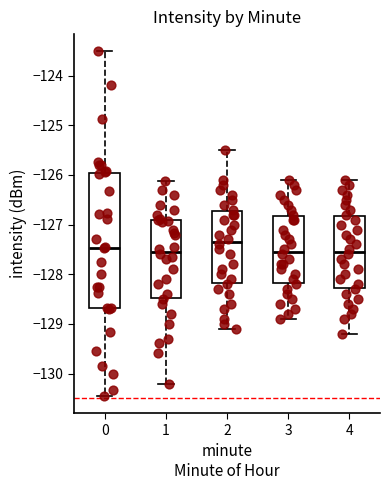

Reading left to right, transcribe this box plot: for each box, give where its median line is, the range the box spans, and where its two whiskers end, as read against the y-axis. The values are not printed on the chart, so give them approximately, as read against the axis.

0: median -127.5, box -128.7 to -126.0, whiskers -130.5 to -123.5
1: median -127.5, box -128.5 to -126.9, whiskers -130.2 to -126.1
2: median -127.3, box -128.2 to -126.7, whiskers -129.1 to -125.5
3: median -127.5, box -128.2 to -126.8, whiskers -128.9 to -126.1
4: median -127.5, box -128.3 to -126.8, whiskers -129.2 to -126.1